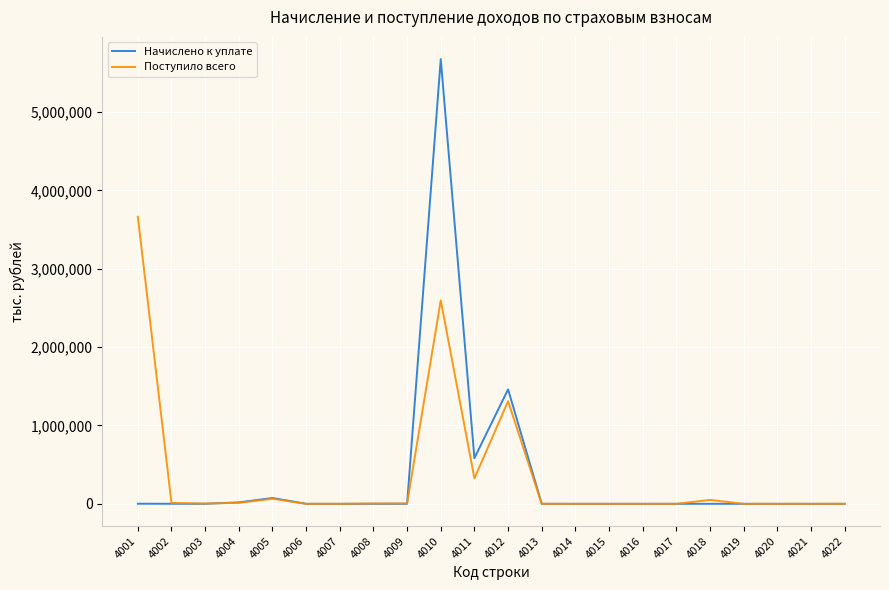

What is the difference between the maximum and minimum values in the Начислено к уплате series?

5673625